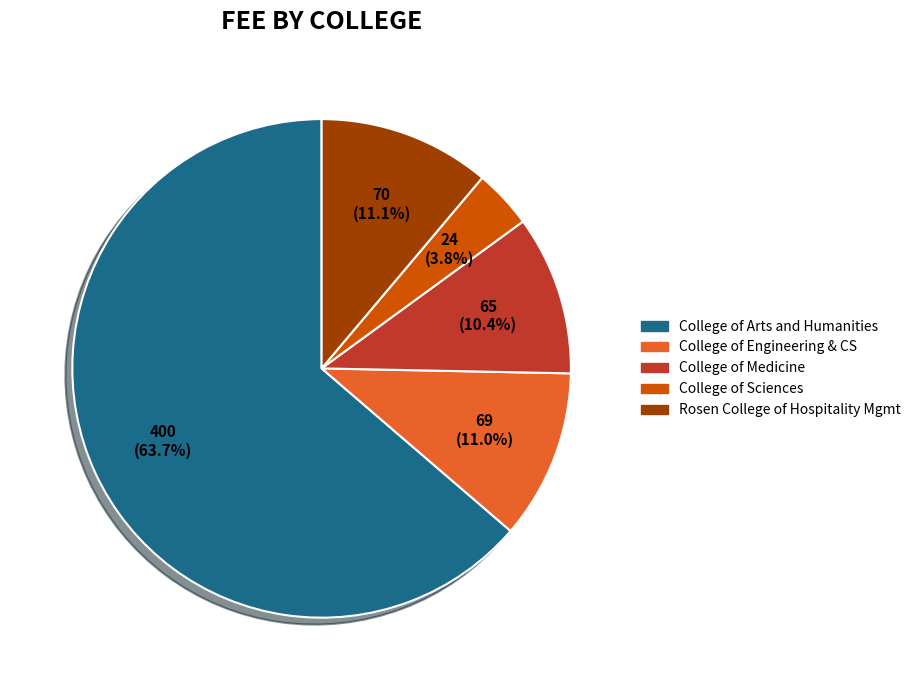

To the nearest percent, what percentage of the pie is Rosen College of Hospitality Management?

11%